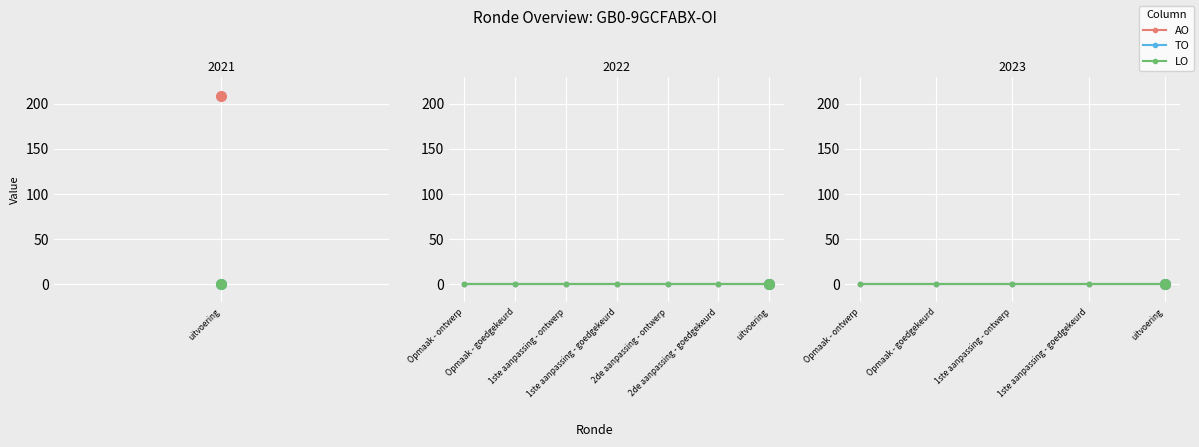

How many categories are shown in the chart?

13